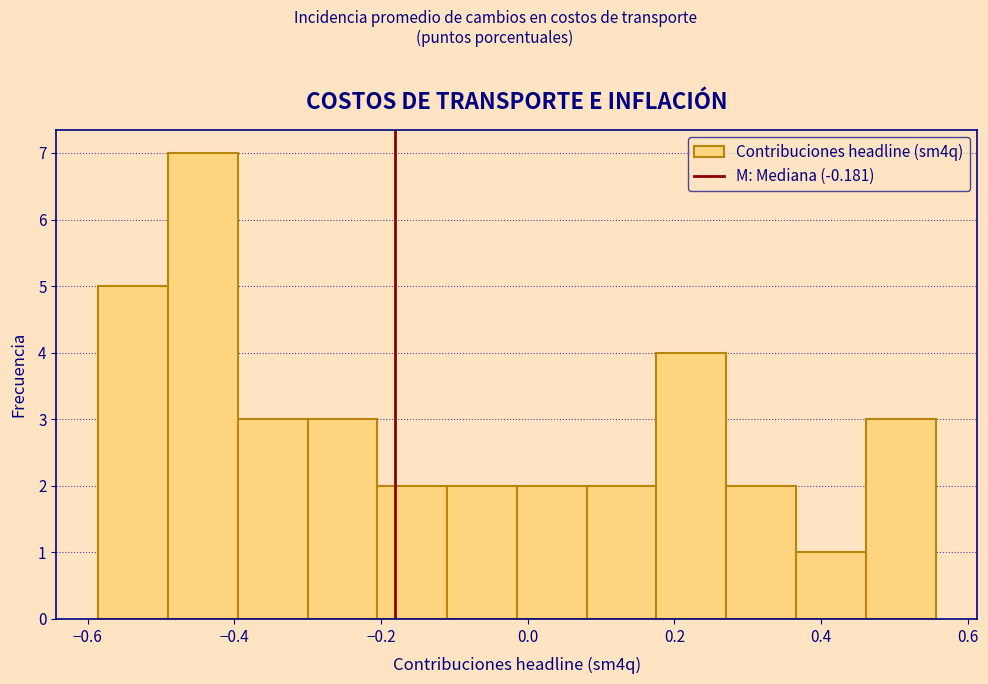

Reading left to right, list every bar in this chart as the range it spans on the x-axis followed by its height. Neither the bar edges nor the heights are printed on the chart, so give them approximately, as read against the axes.

-0.58 to -0.50: 5
-0.50 to -0.40: 7
-0.40 to -0.30: 3
-0.30 to -0.20: 3
-0.20 to -0.10: 2
-0.10 to -0.02: 2
-0.02 to 0.08: 2
0.08 to 0.18: 2
0.18 to 0.28: 4
0.28 to 0.36: 2
0.36 to 0.46: 1
0.46 to 0.56: 3